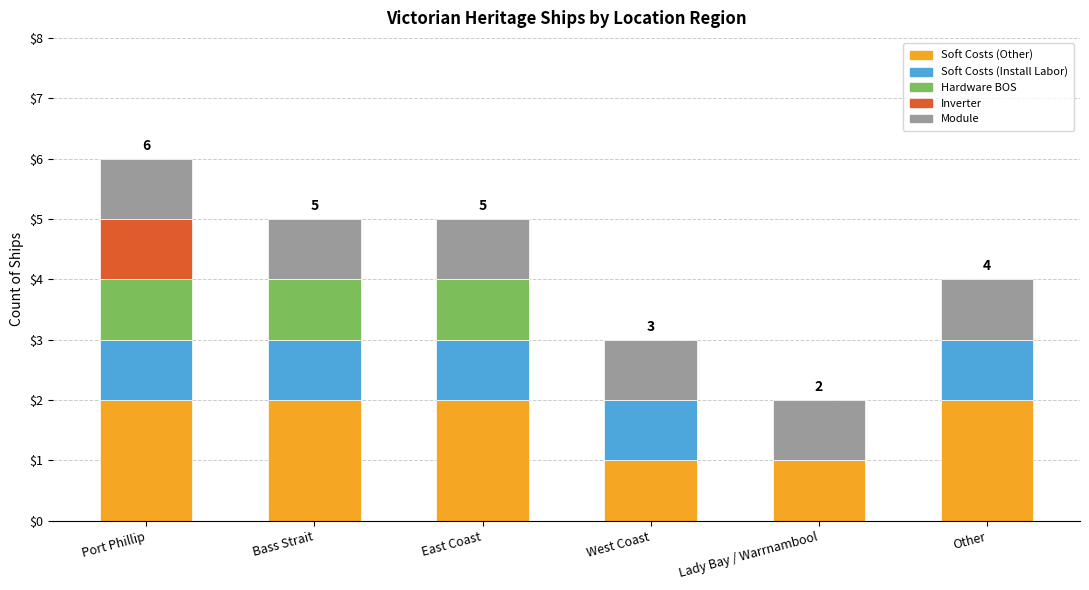

Are the bars grouped side by side (vs. stacked)?

No